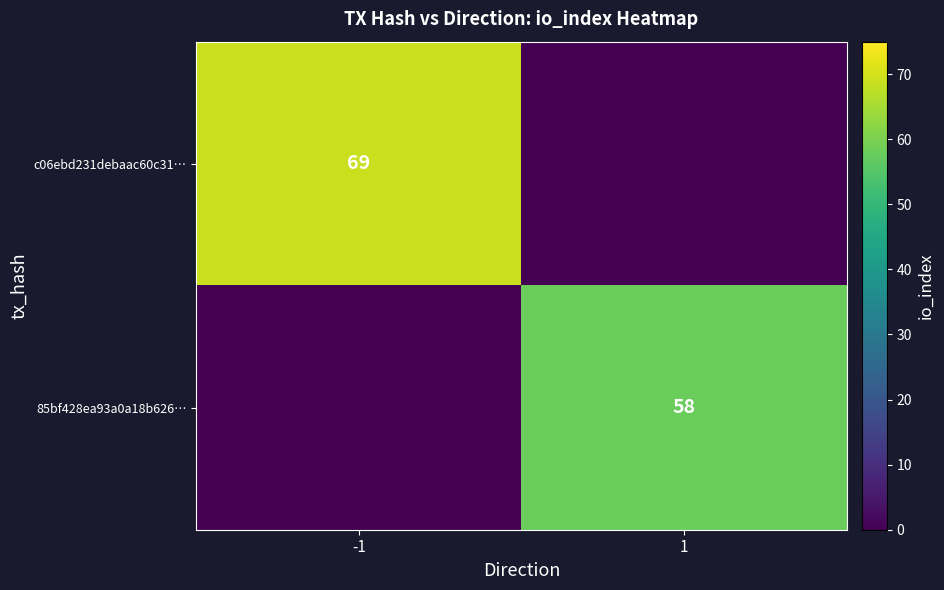

Is it true that c06ebd231debaac60c31… equals 102 at -1?

False